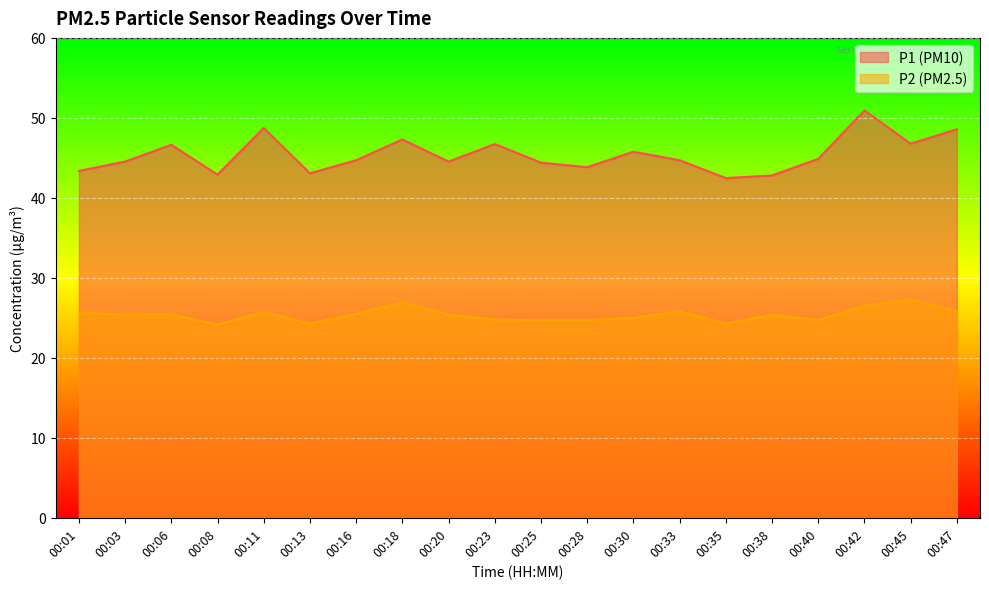

The value of P2 at 00:06 is 42.5. True or false?

False